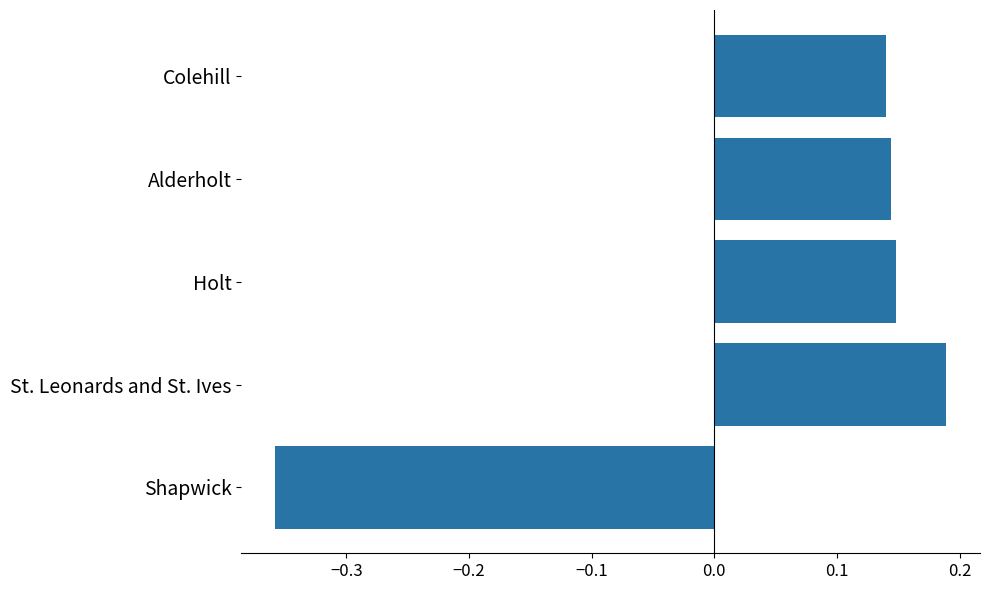

Which category has the highest value across all series?

St. Leonards and St. Ives